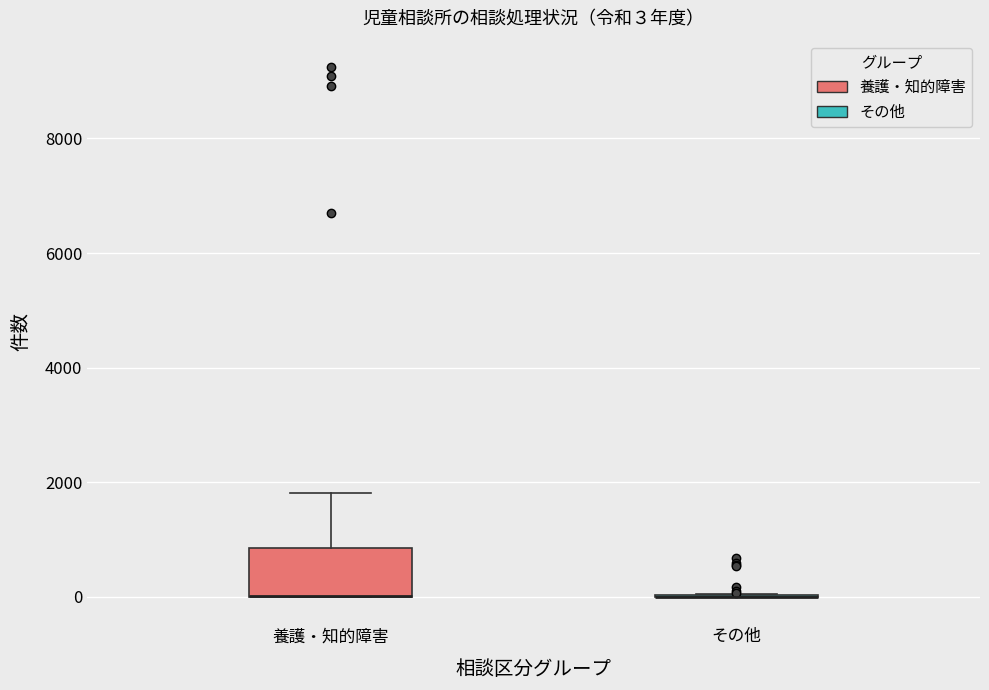

Comparing the boxes themselves (not the whiskers), which one is the tallest?

養護・知的障害